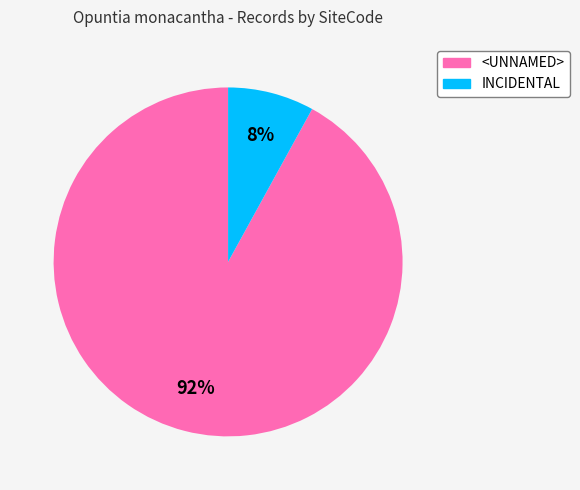

What is the ratio of the value at <UNNAMED> to the value at INCIDENTAL?

11.5